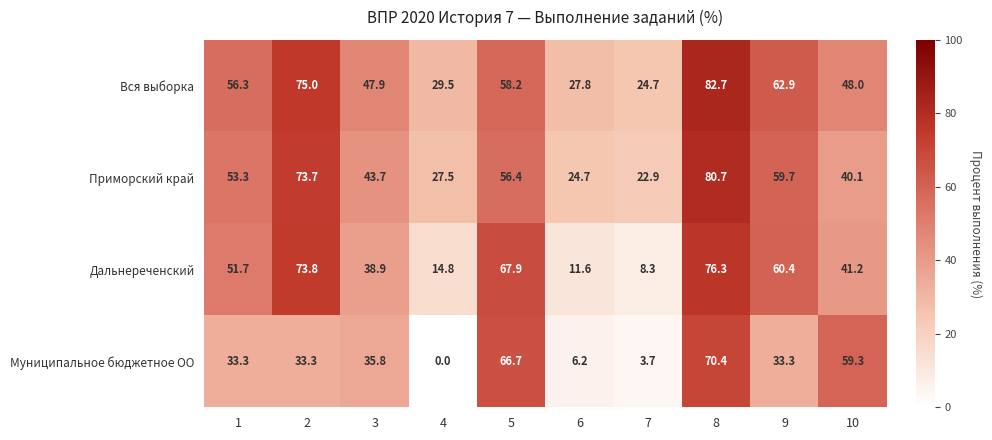

List the series in order of their overall mean, lowest first.

Муниципальное бюджетное ОО, Дальнереченский, Приморский край, Вся выборка